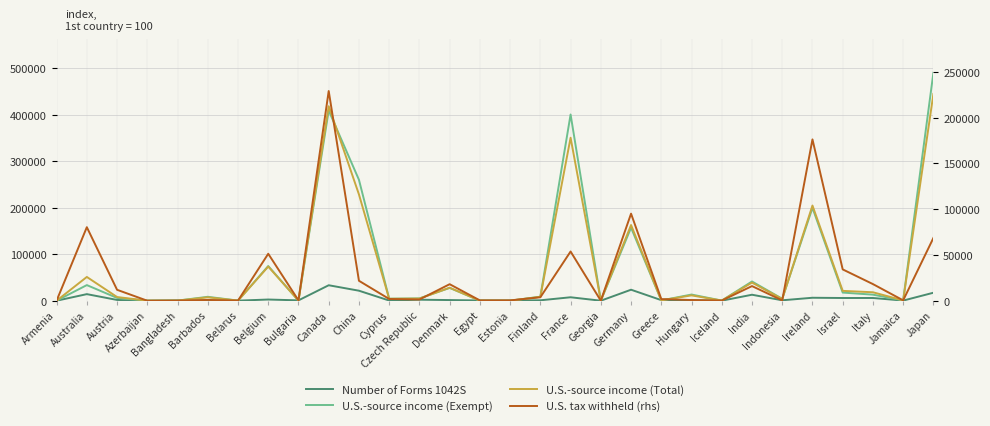

What is the sum of all U.S.-source income (Exempt) values?

2178713.3